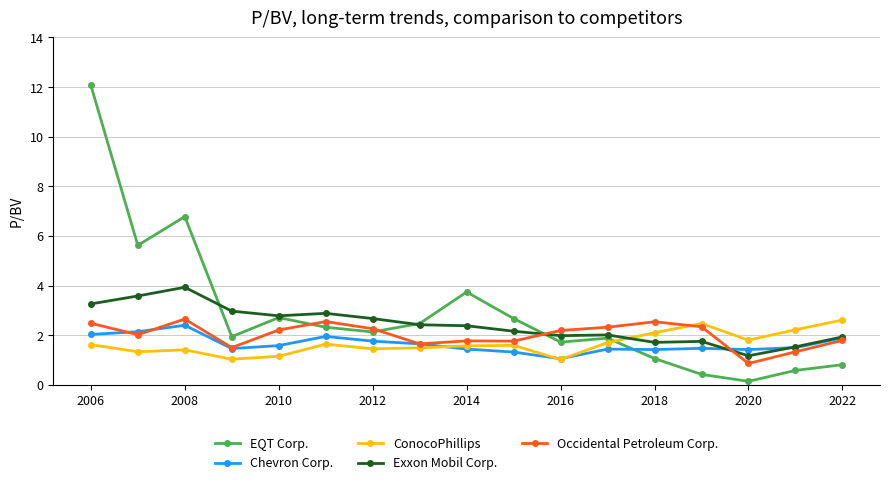

Which series has the widest spread of values?

EQT Corp.